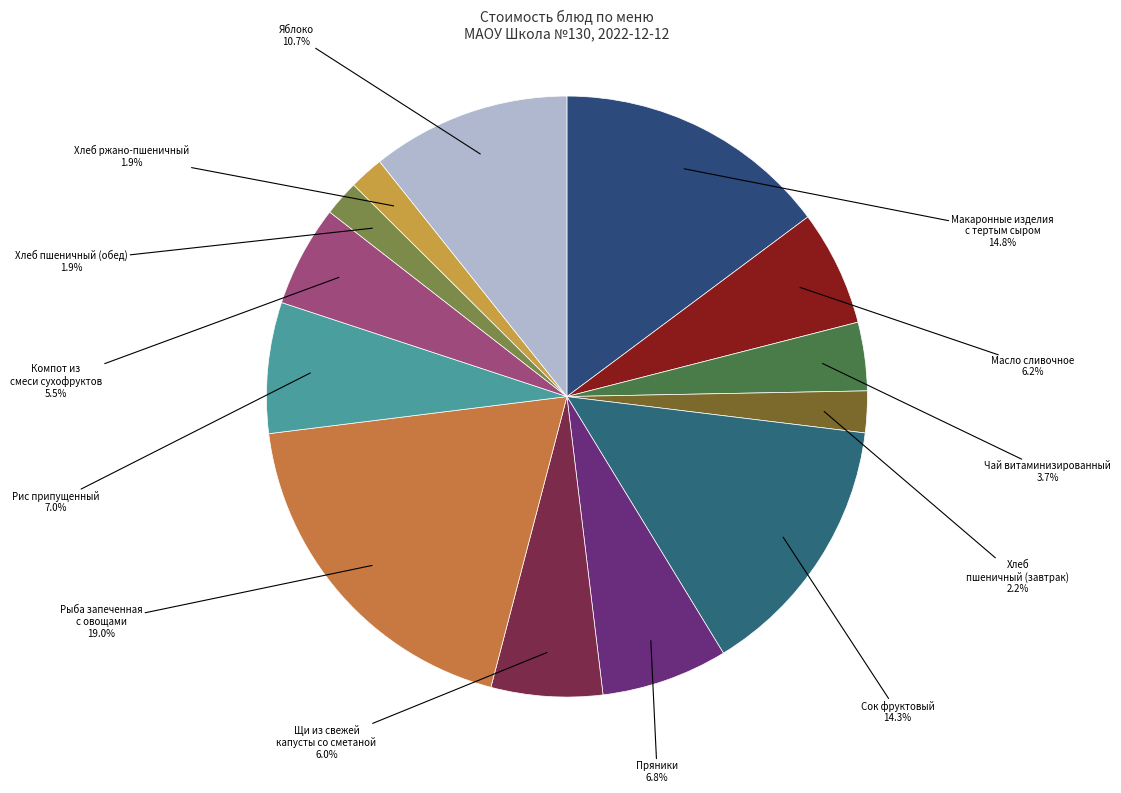

How many segments does this pie chart have?

13